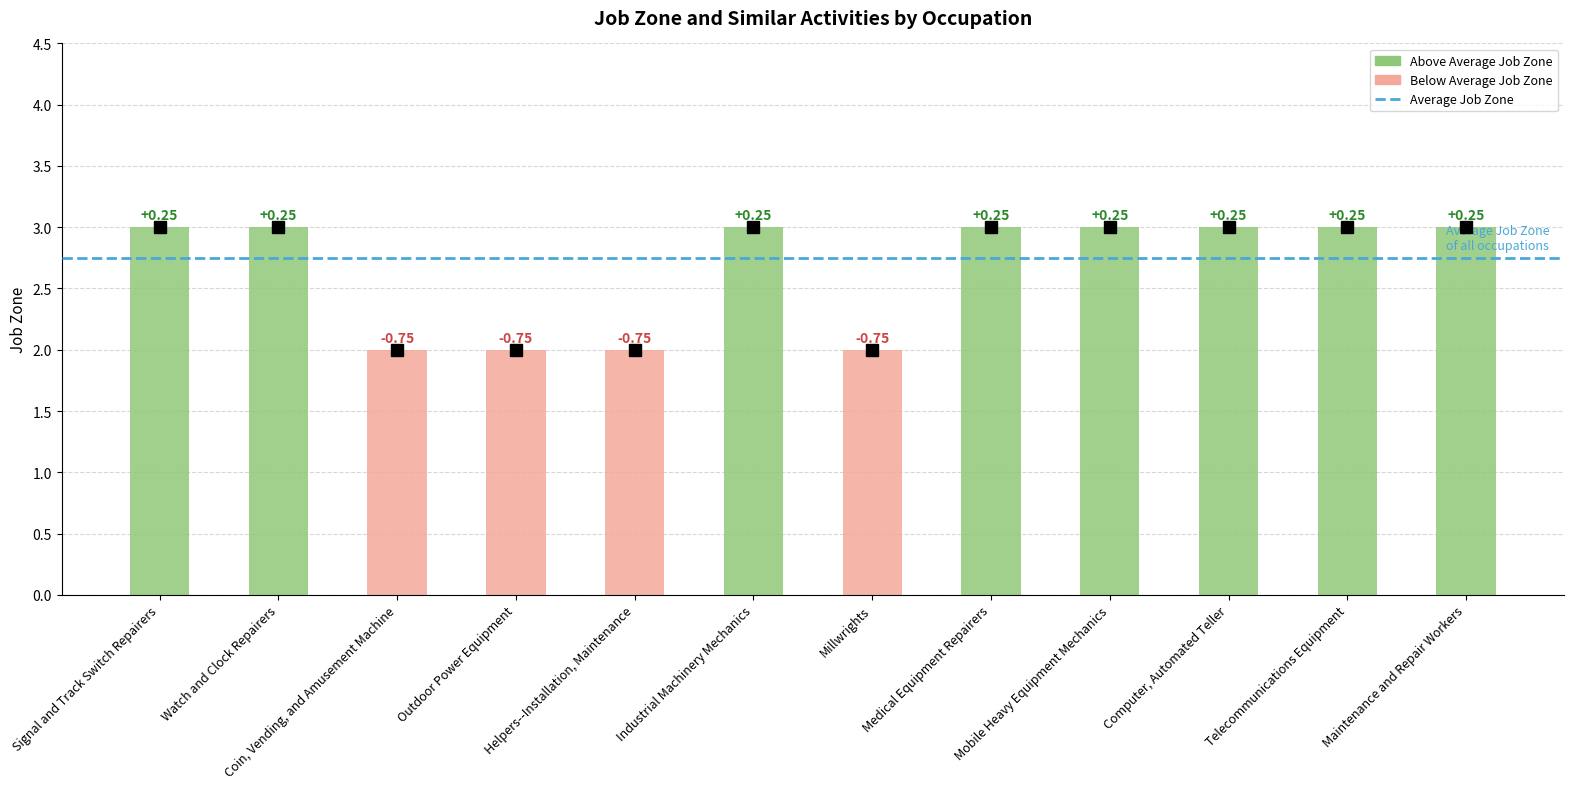

Reading left to right, extract all data points from this chart.

3	3	2	2	2	3	2	3	3	3	3	3